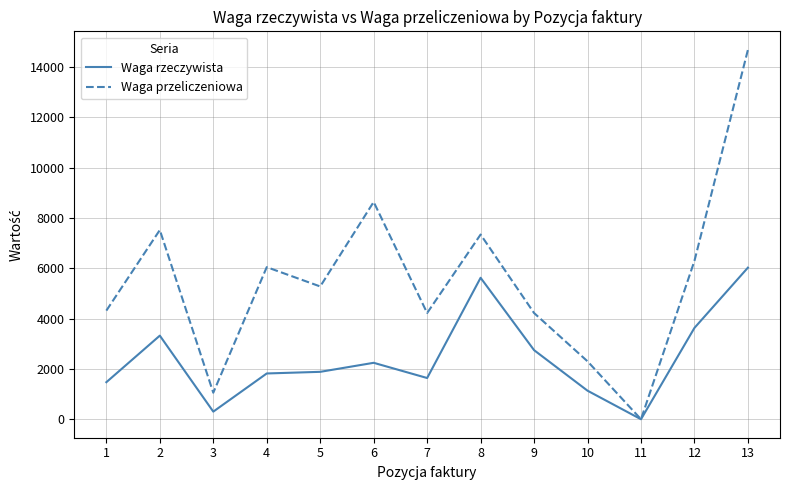

The Waga przeliczeniowa series shows 1056 at 3. True or false?

True